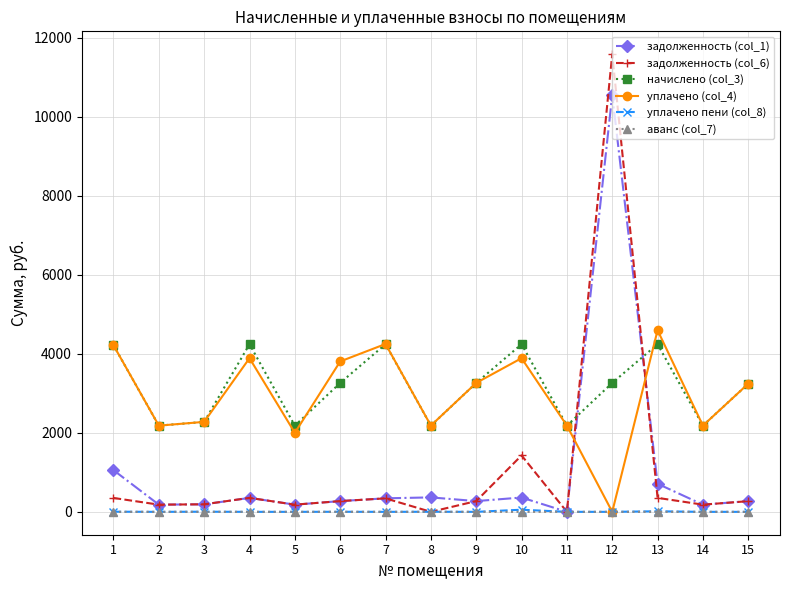

How many lines are shown in the chart?

6